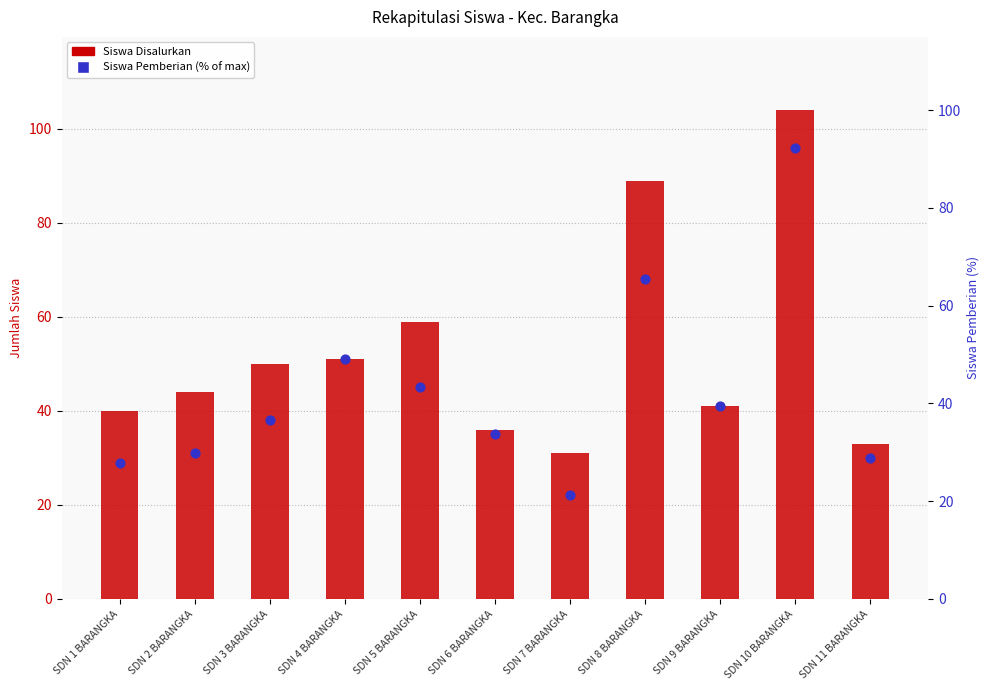

Which series reaches the maximum Y coordinate?

Siswa Disalurkan